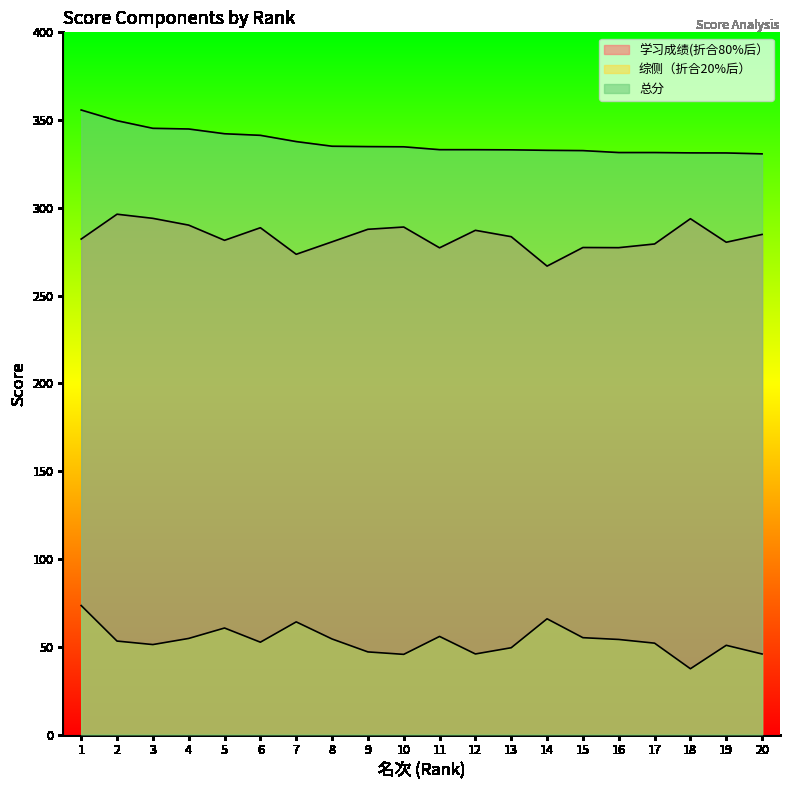

List the series in order of their overall mean, highest first.

总分, 学习成绩(折合80%后）, 综侧（折合20%后）